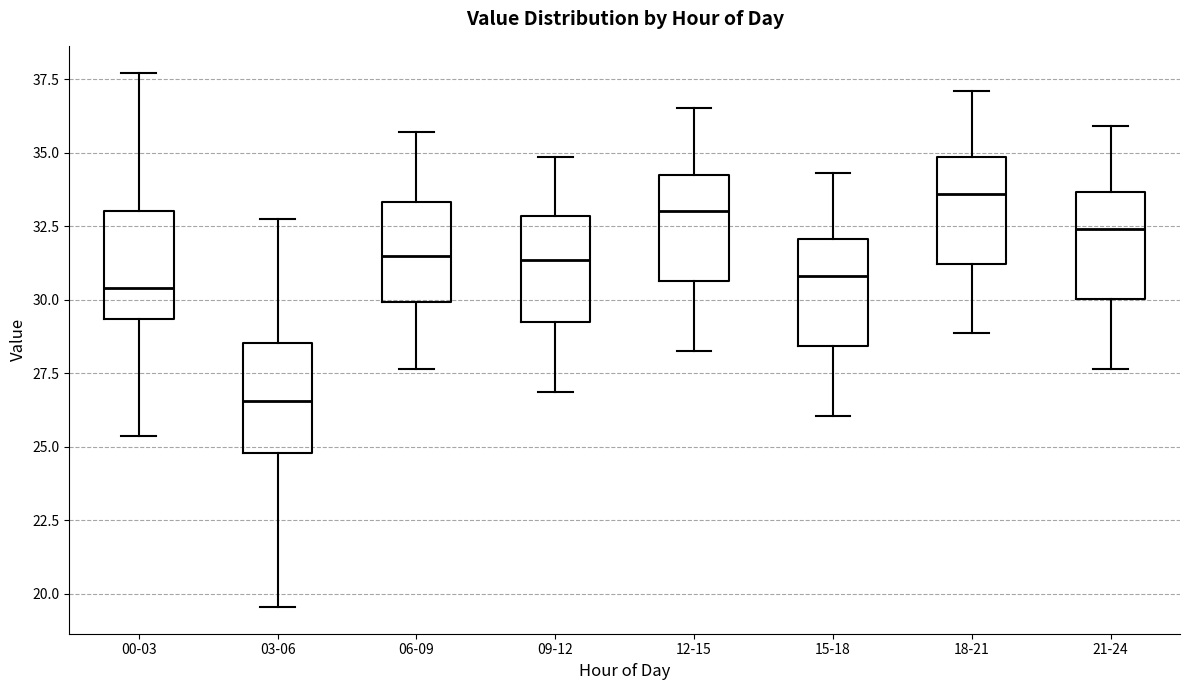

Where is the lower edge of the box for 21-24 on the y-axis? The values are not printed on the chart, so give them approximately, as read against the axis.

30.0